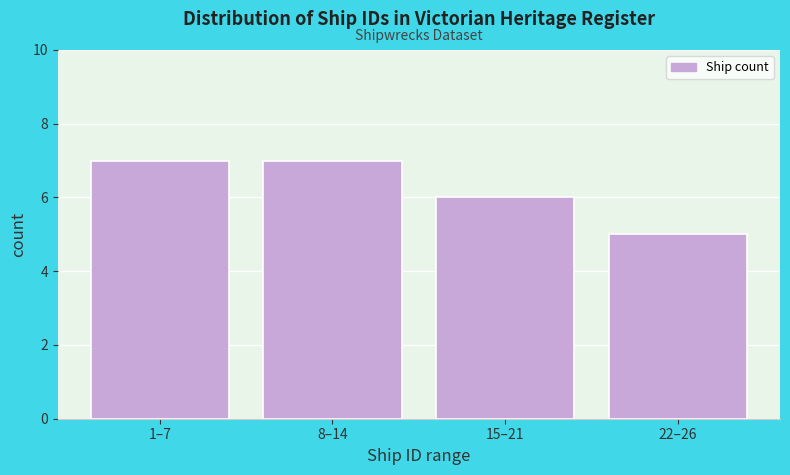

Reading left to right, extract all data points from this chart.

1–7=7	8–14=7	15–21=6	22–26=5